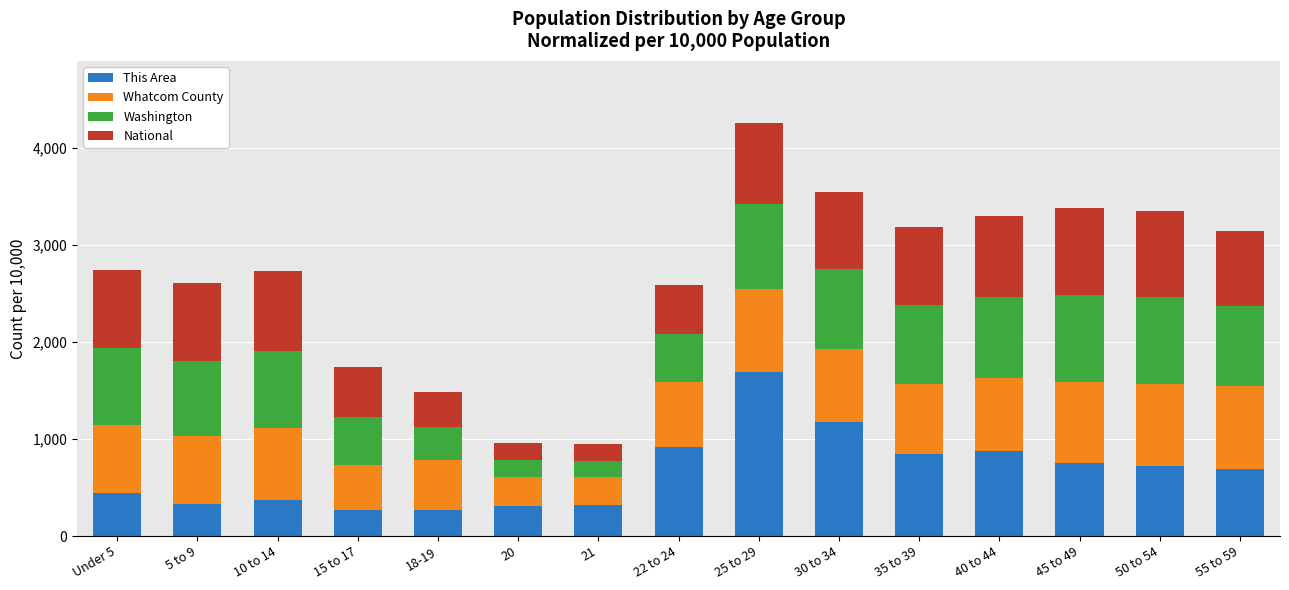

What is the difference between the maximum and minimum values in the This Area series?

1423.7